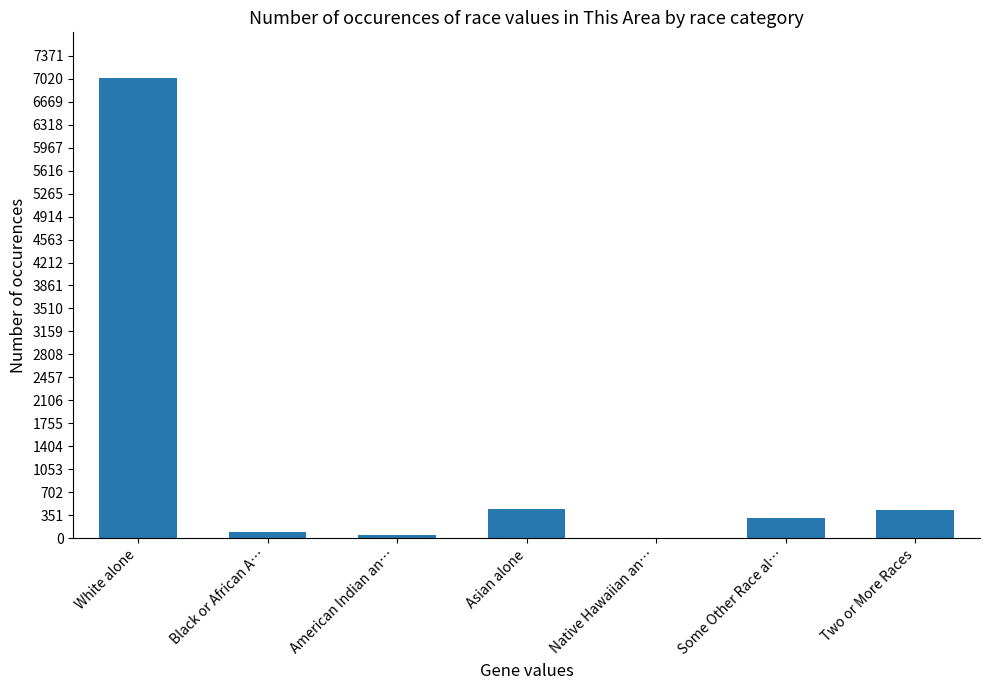

What is the sum of all values?

8360